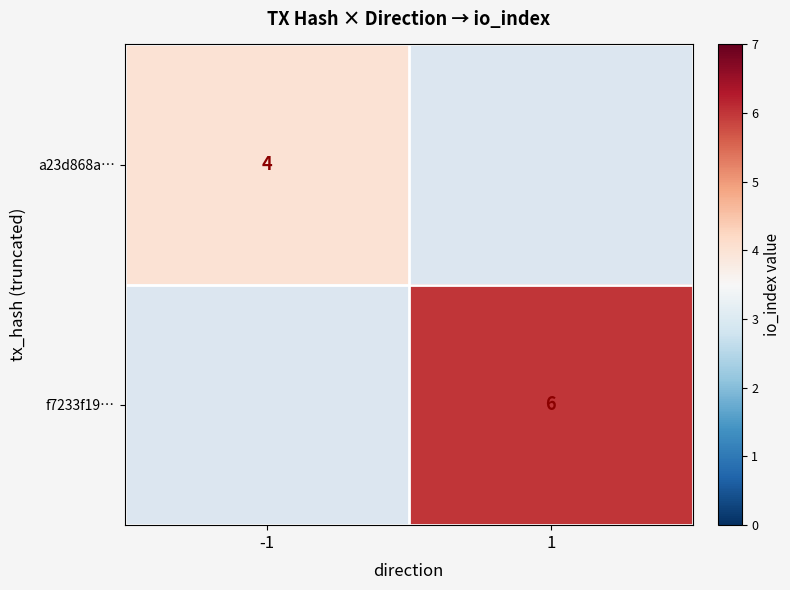

True or false: a23d868a… has a value of 6 at -1.

False